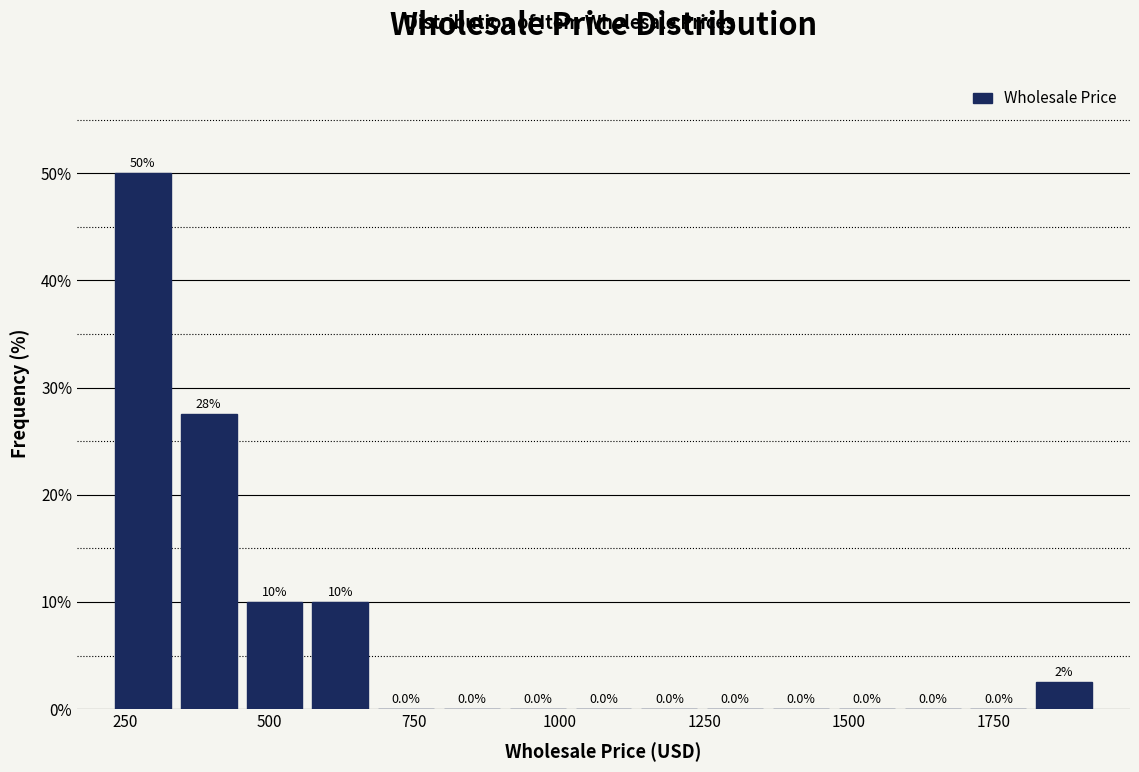

Read against the x-axis, roughly where is the centre of the tallest bar?

300